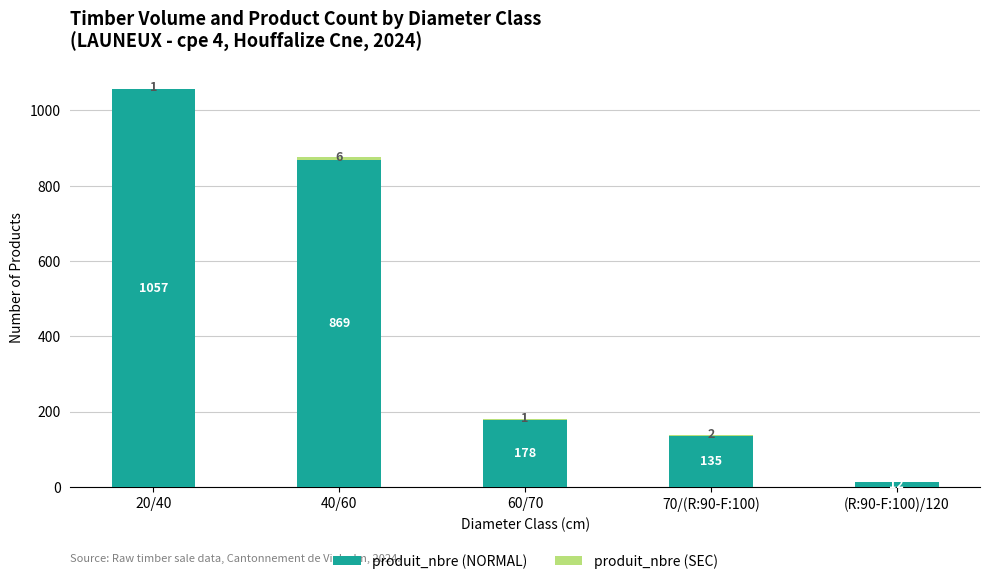

Where does the produit_nbre (NORMAL) series first go above 178?

20/40